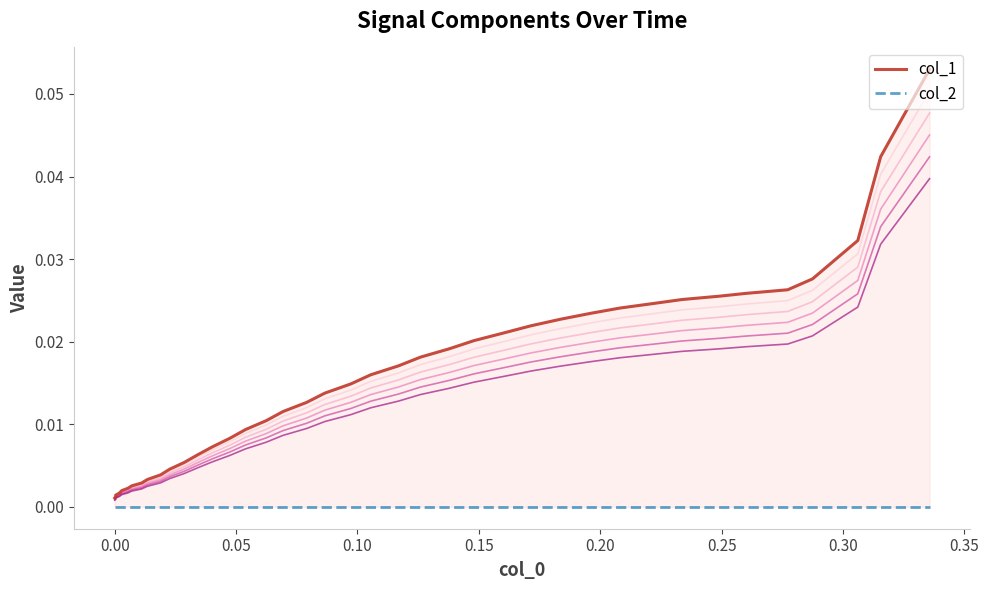

At 0.25, list the series in order from largest to smallest.

col_1, col_2